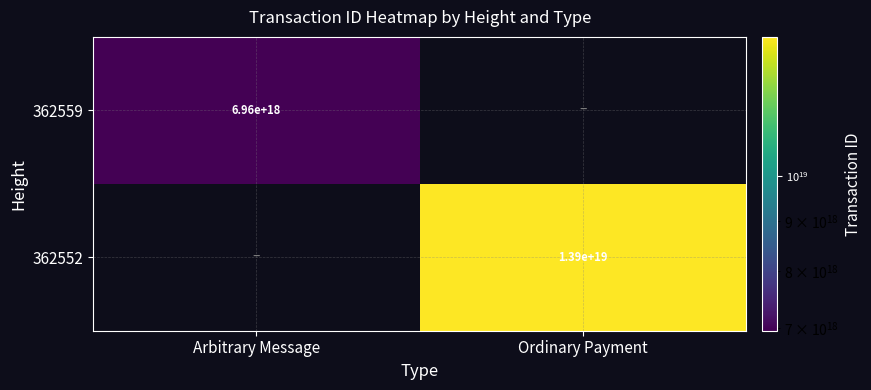

At how many categories does at least one series exceed 8716156813853244416?

1